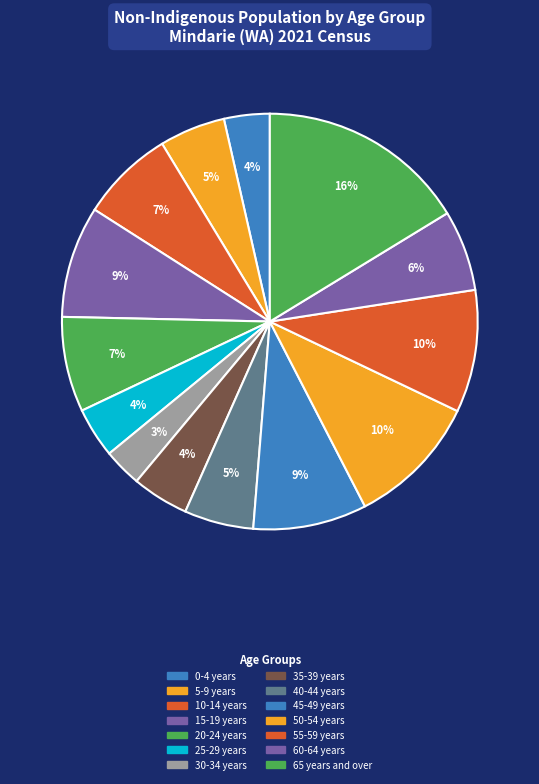

Between 65 years and over and 5-9 years, which is larger?

65 years and over